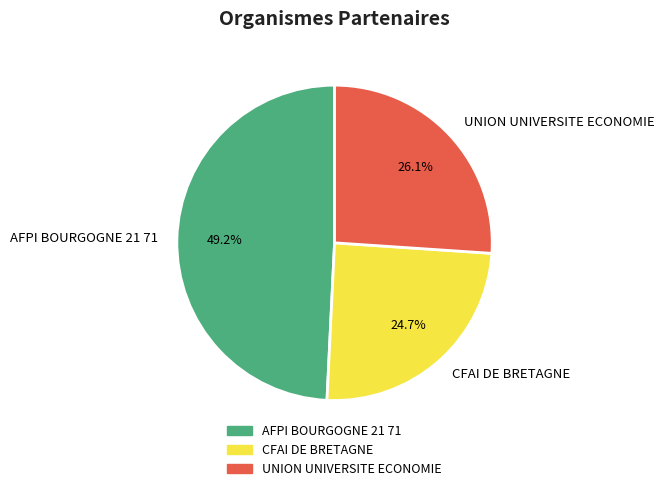

What percentage is the CFAI DE BRETAGNE slice, to the nearest percent?

25%